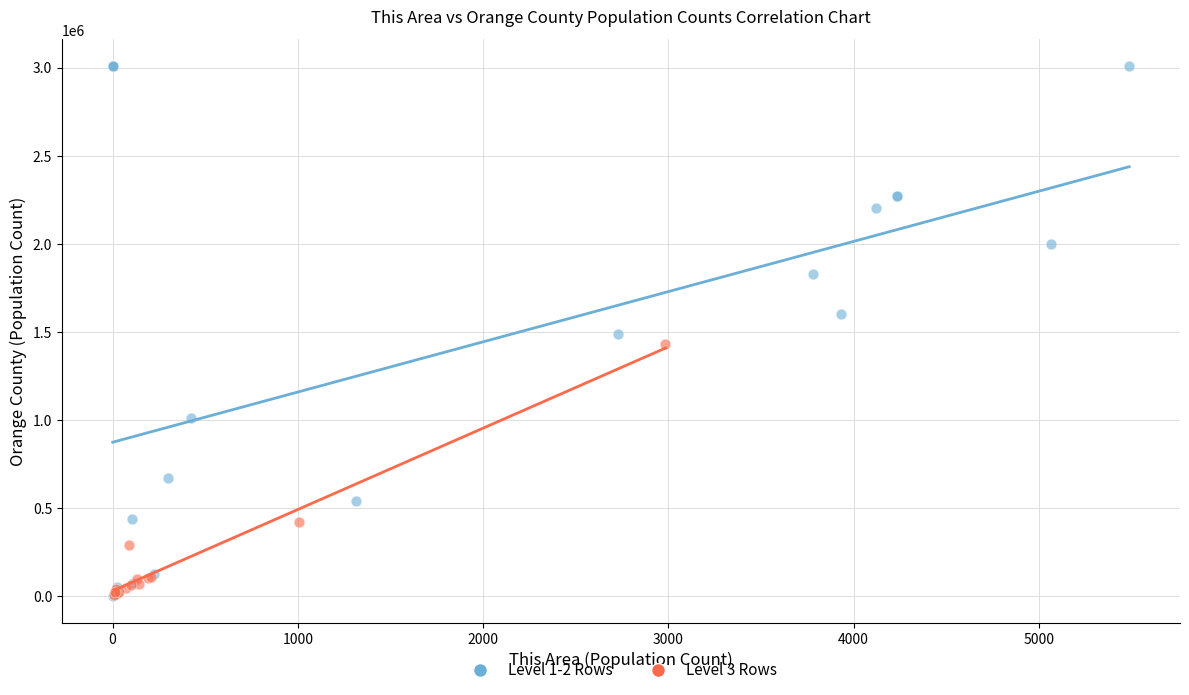

Which series reaches the maximum Y coordinate?

Level 1-2 Rows